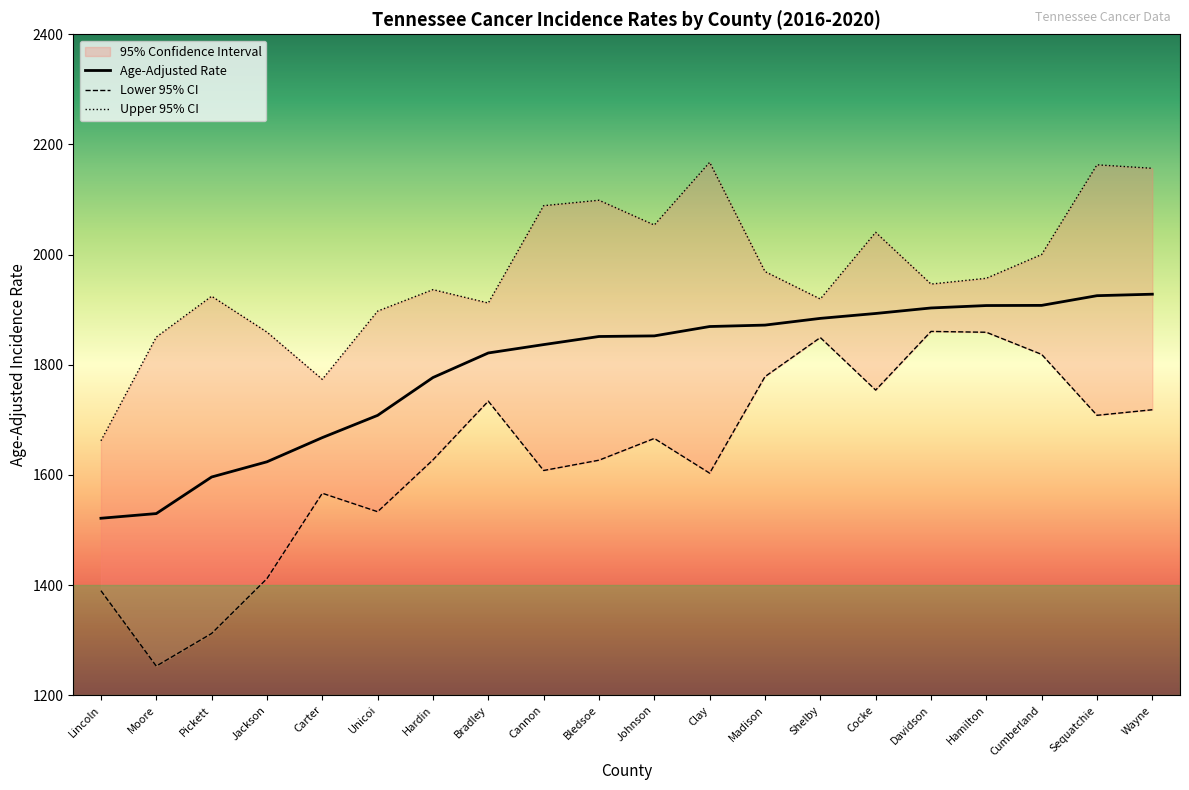

Which has a higher value, Lincoln or Carter?

Carter